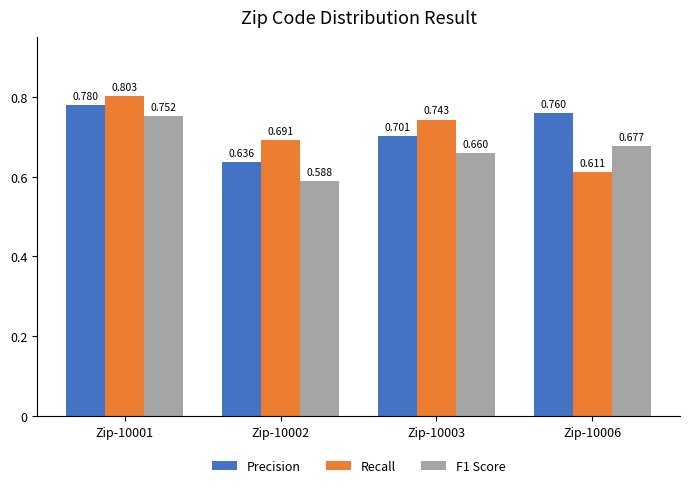

How many groups of bars are there?

4